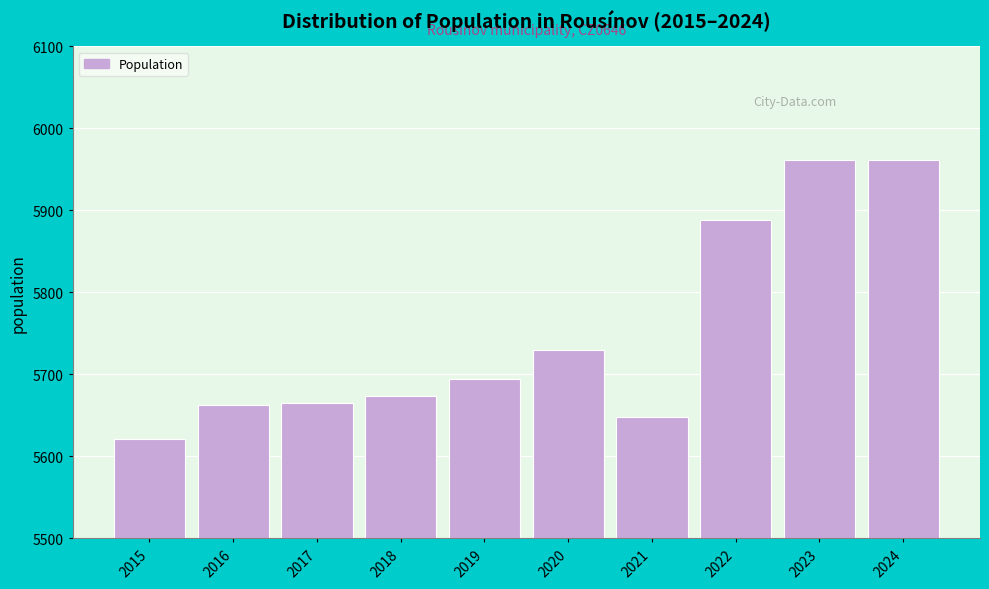

What is the greatest value displayed?

5962